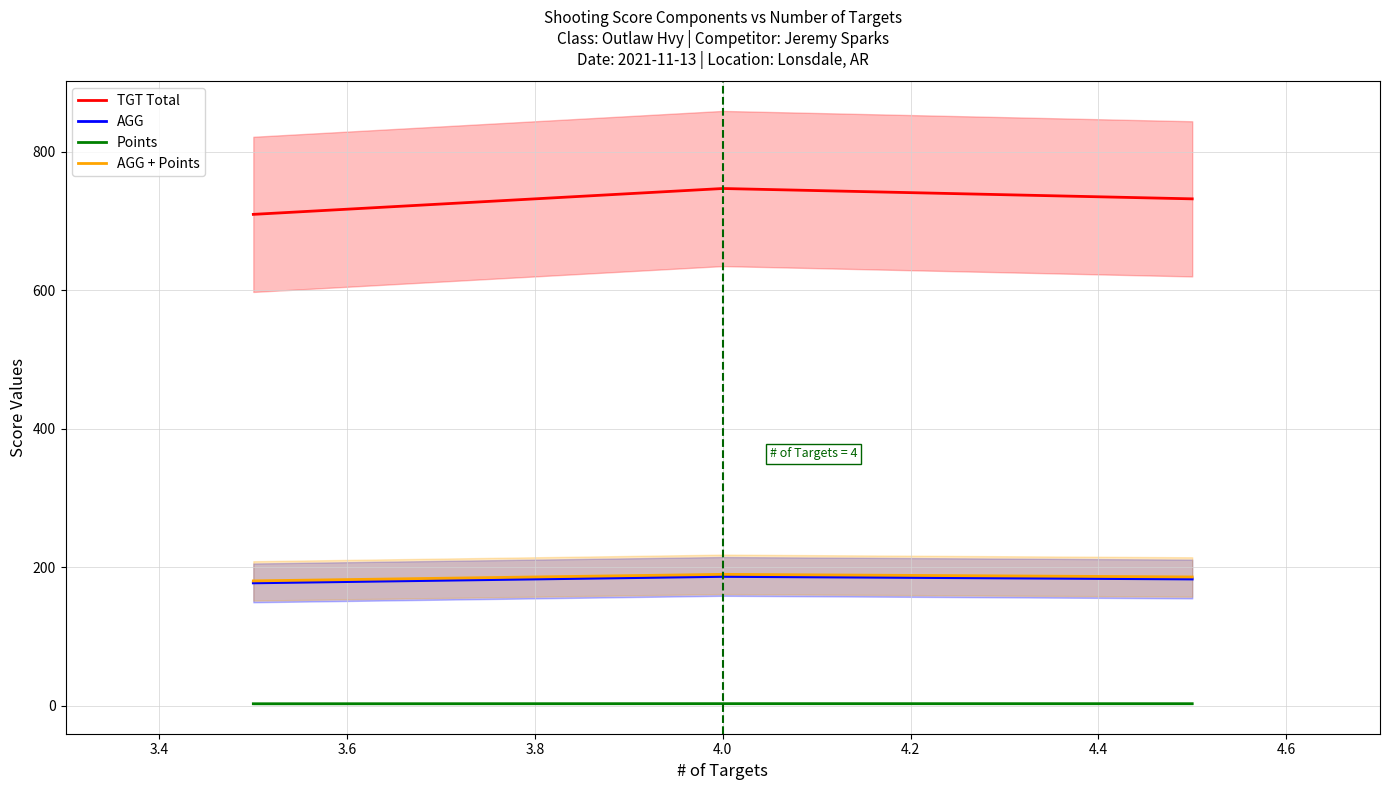

Reading right to left, list all the values displayed in this chart.

TGT Total: 732.1	747.0	709.6
AGG: 183.0	186.8	177.4
Points: 2.9	3.0	2.8
AGG + Points: 186.0	189.8	180.3